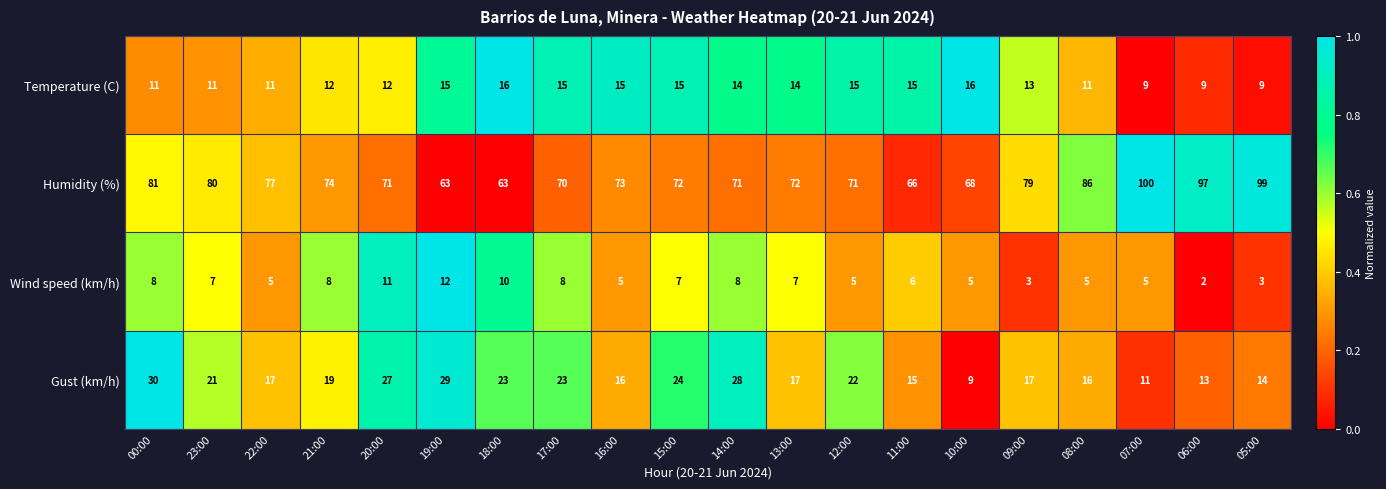

Which series has the widest spread of values?

Humidity (%)